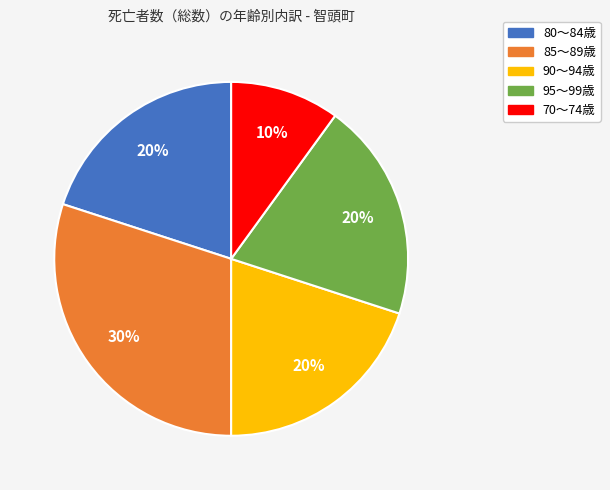

To the nearest percent, what is the average slice percentage?

20%